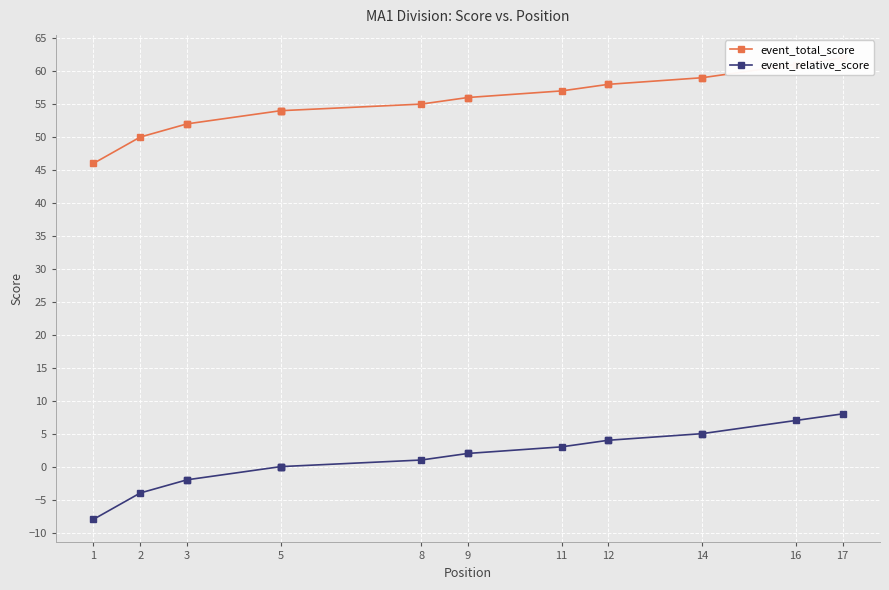

List the series in order of their overall mean, lowest first.

event_relative_score, event_total_score